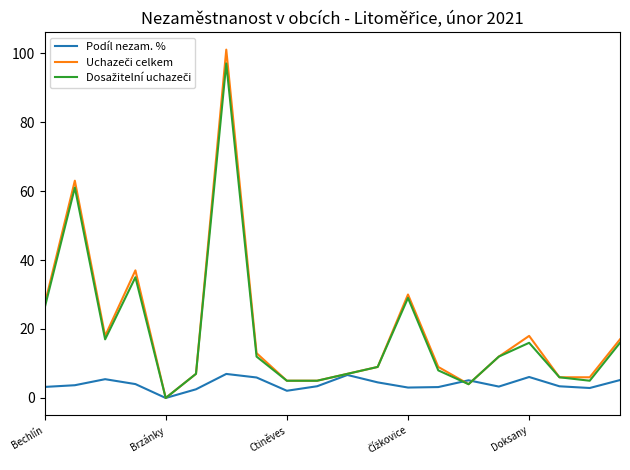

Is this an area chart (filled region under the line)?

No